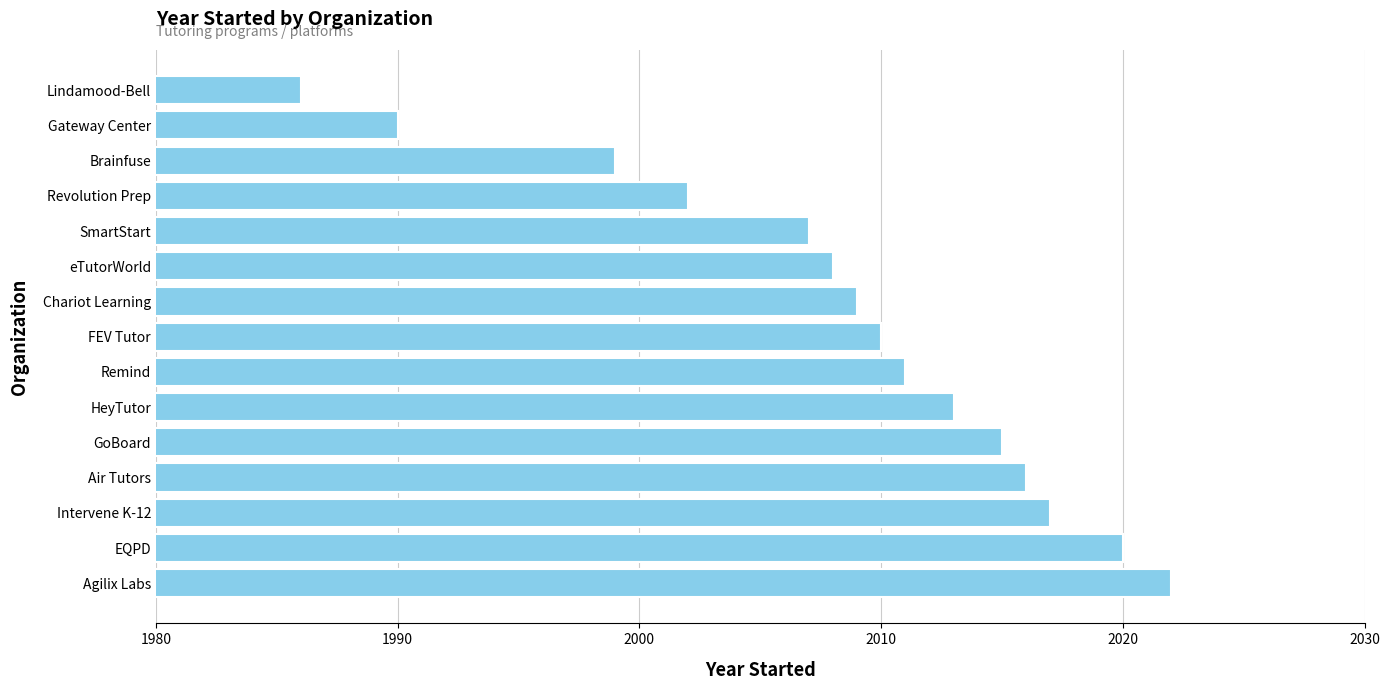

How many data points does each series have?

15